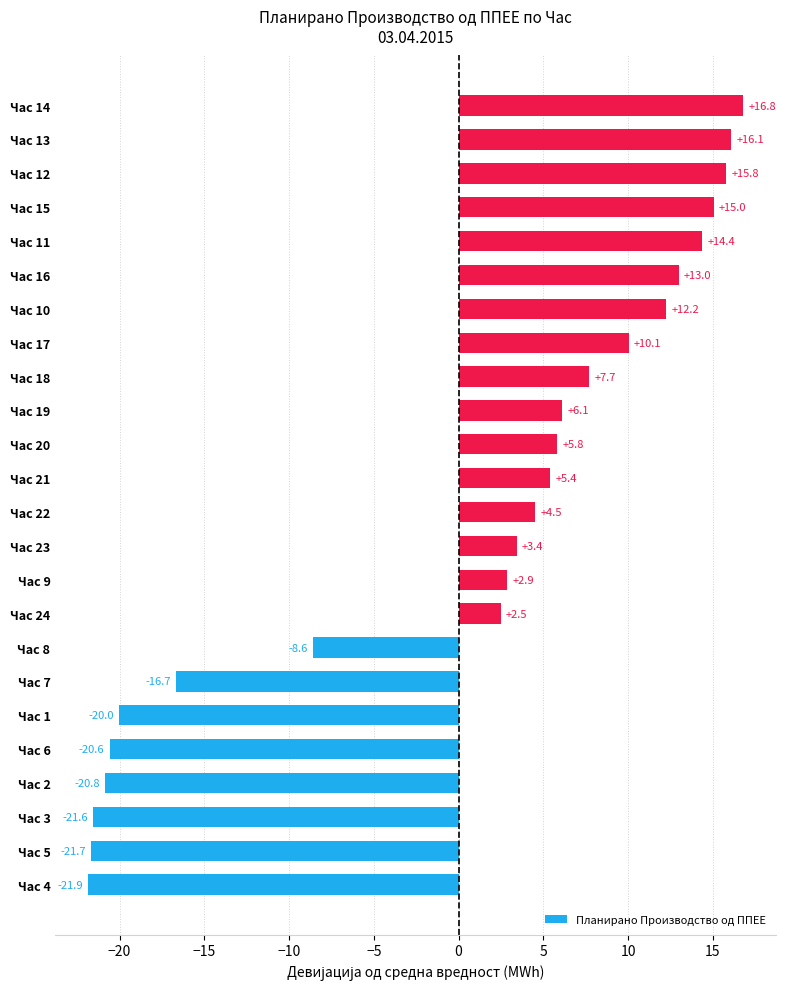

The chart shows a value of -20.8 at Час 2. True or false?

True